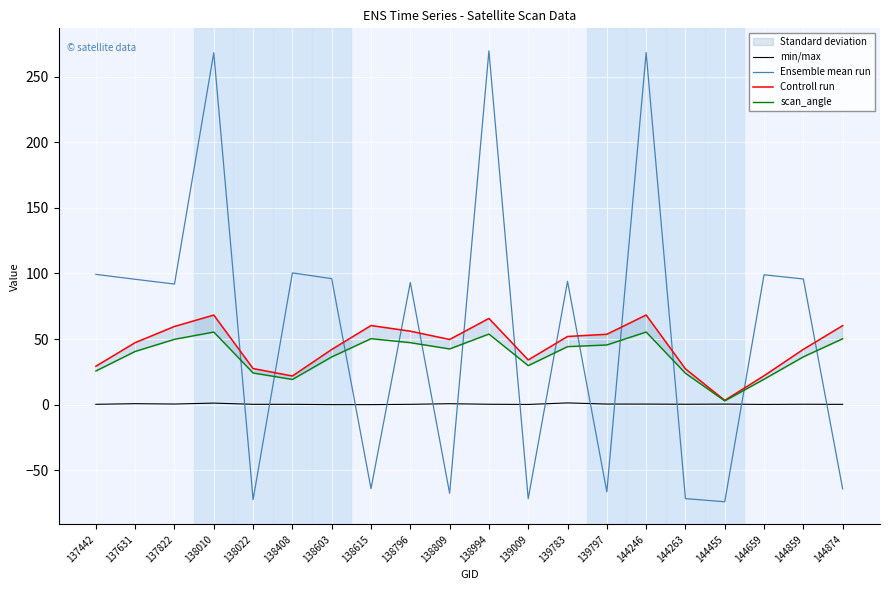

What is the spread (max minus min) of values at 139797?

120.0